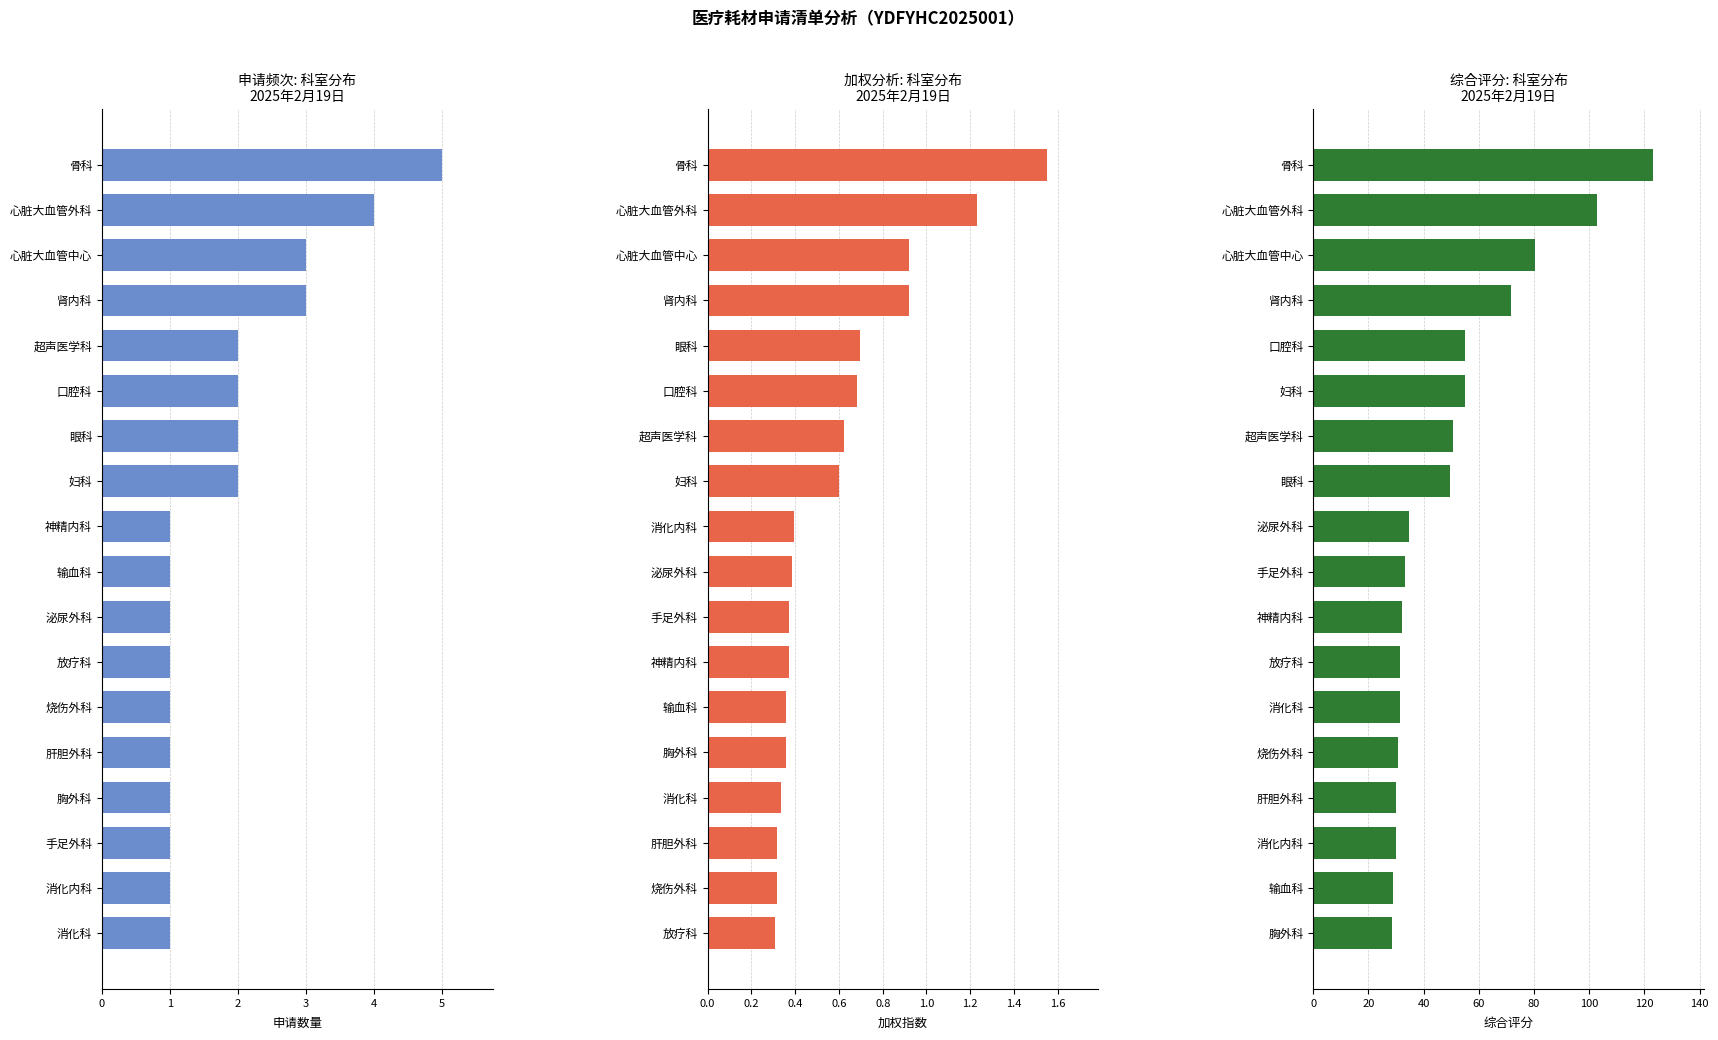

Reading right to left, list all the values displayed in this chart.

申请数量: 5.0	4.0	3.0	3.0	2.0	2.0	2.0	2.0	1.0	1.0	1.0	1.0	1.0	1.0	1.0	1.0	1.0	1.0
加权指数: 1.6	1.2	0.9	0.9	0.7	0.7	0.6	0.6	0.4	0.4	0.4	0.4	0.4	0.4	0.3	0.3	0.3	0.3
综合评分: 123.1	102.7	80.5	71.7	55.1	54.9	50.7	49.5	34.9	33.1	32.1	31.6	31.3	30.7	29.9	29.9	29.0	28.4